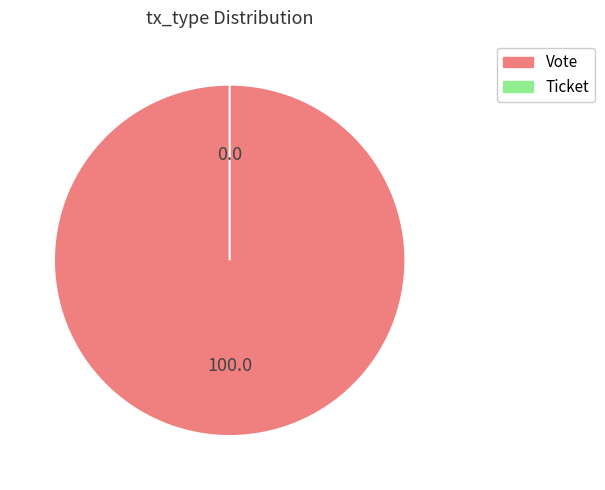

What is the majority slice?

Vote